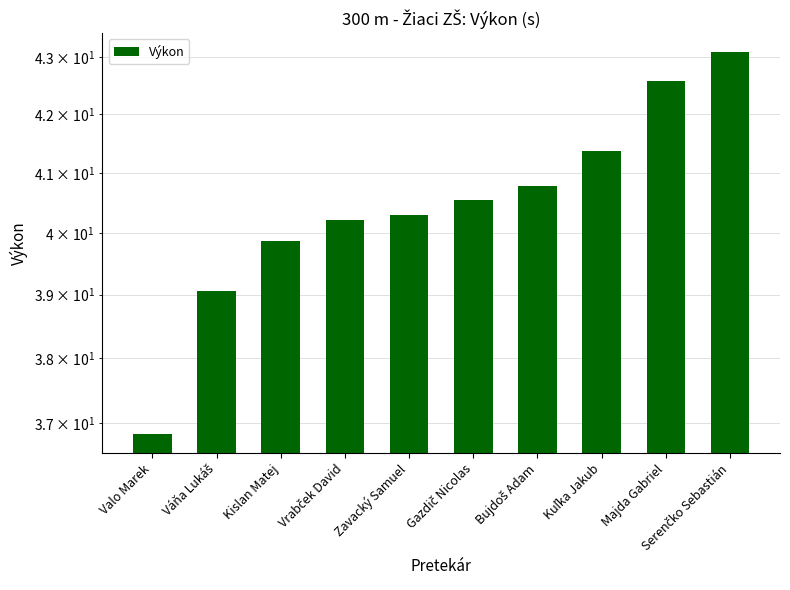

The value at Bujdoš Adam is 40.8. True or false?

True